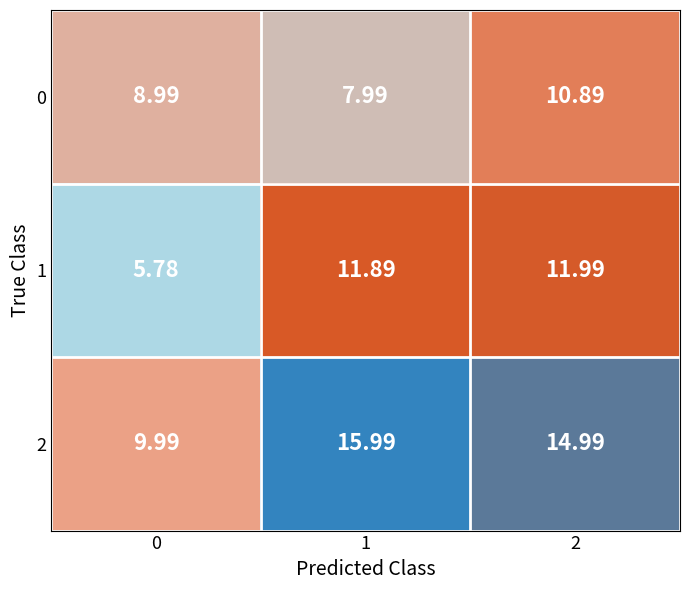

At 1, list the series in order from smallest to largest.

0, 1, 2